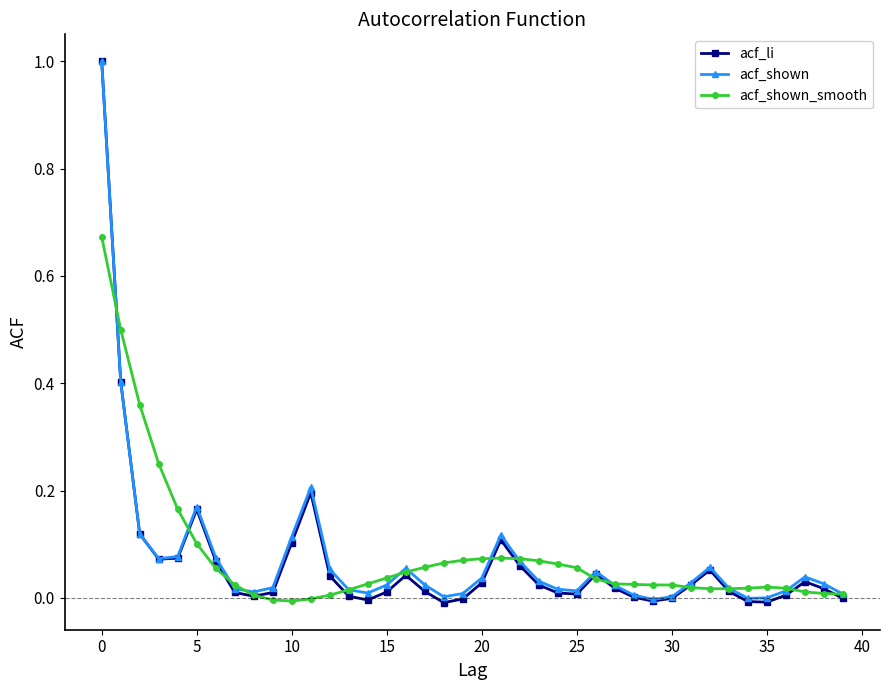

Which series has the largest range (max minus min)?

acf_li